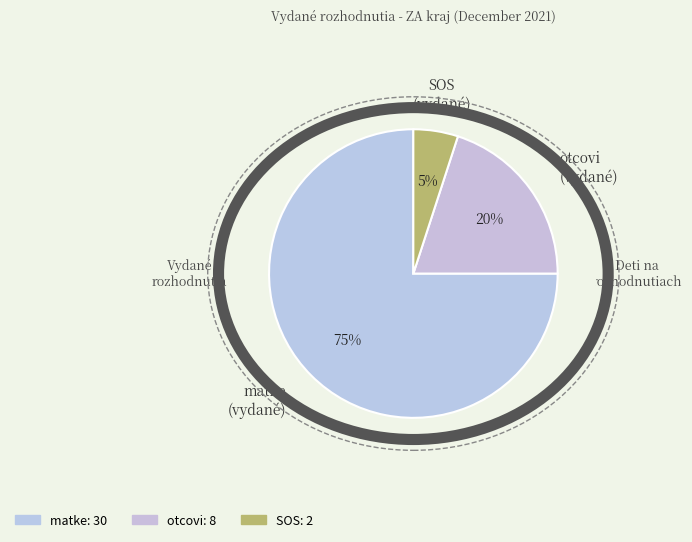

Combined, do otcovi and matke account for over 50%?

Yes